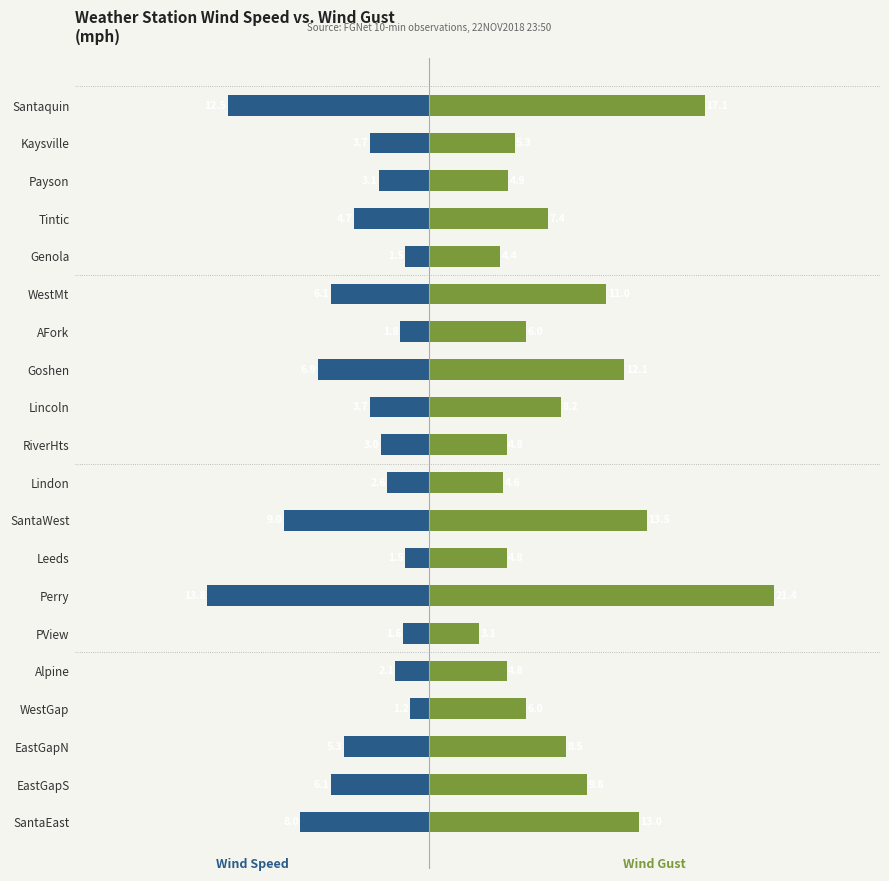

Which series has the largest range (max minus min)?

Wind Gust (col_13)